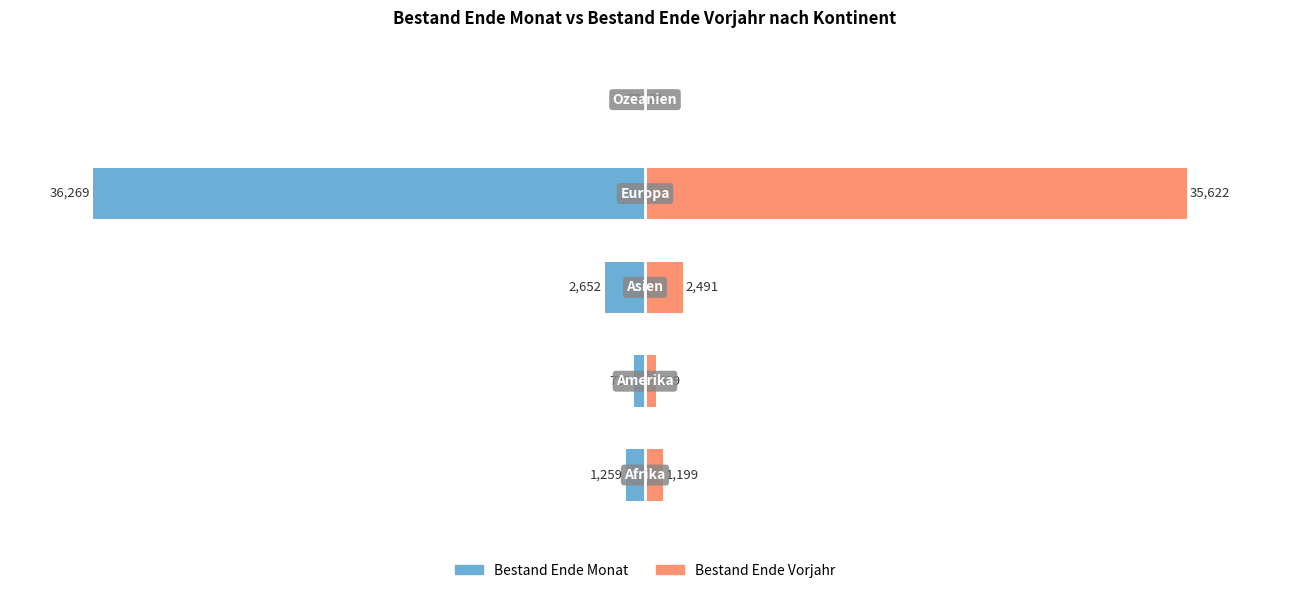

What is the difference between the highest and lowest values at 1?

3.9